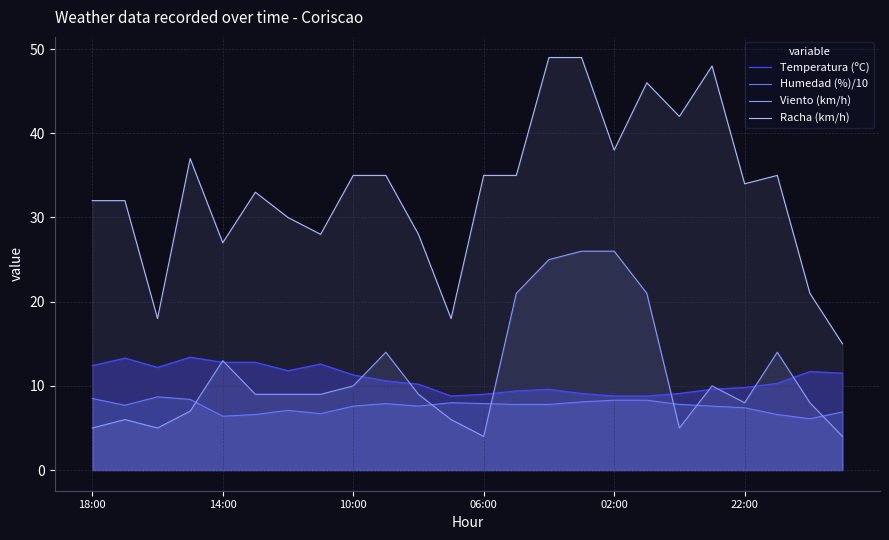

Which series has the largest range (max minus min)?

Racha (km/h)